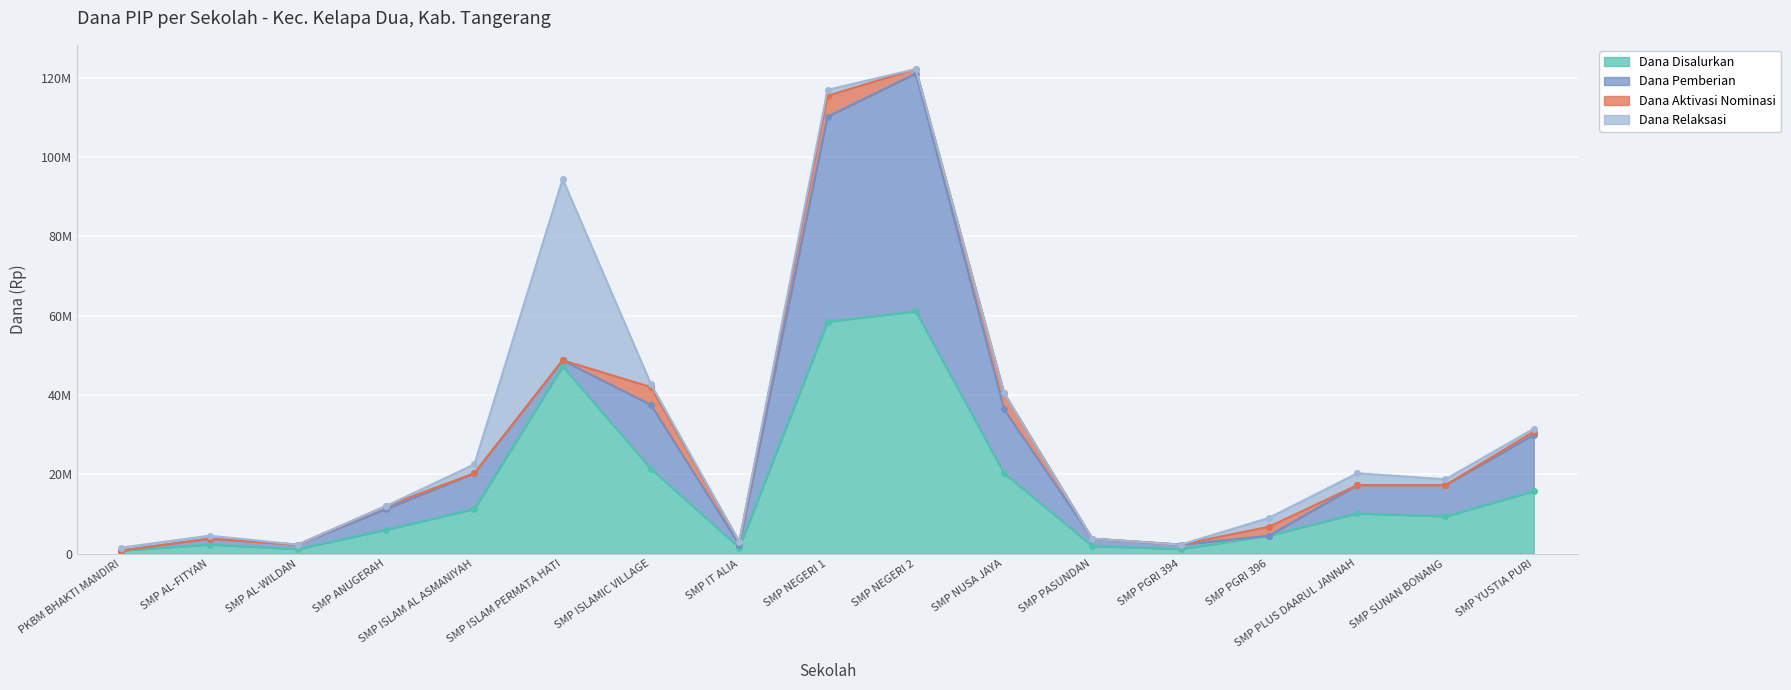

What is the difference between the maximum and second lowest values in the Dana Relaksasi series?

45750000